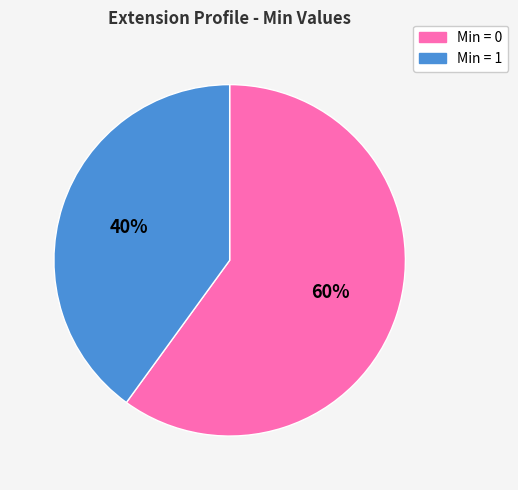

True or false: Min = 0 accounts for 60% of the total.

True